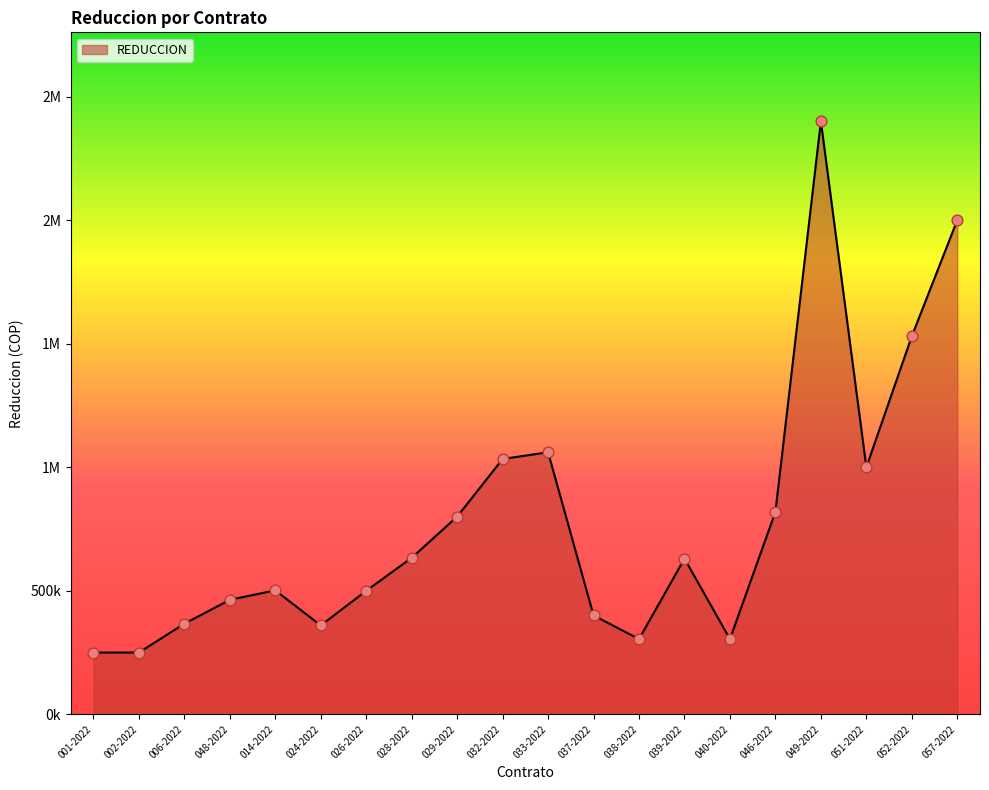

Which has a higher value, 014-2022 or 057-2022?

057-2022